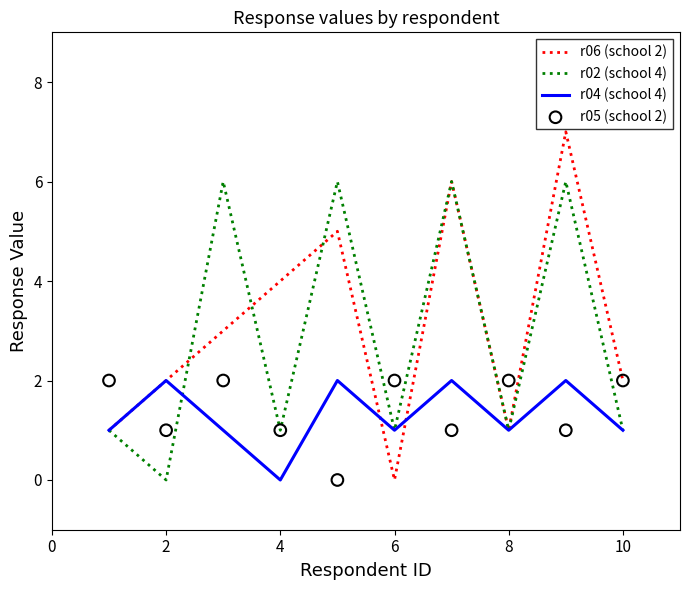

What are all the series names shown in the legend?

r06 (school 2), r02 (school 4), r04 (school 4), r05 (school 2)